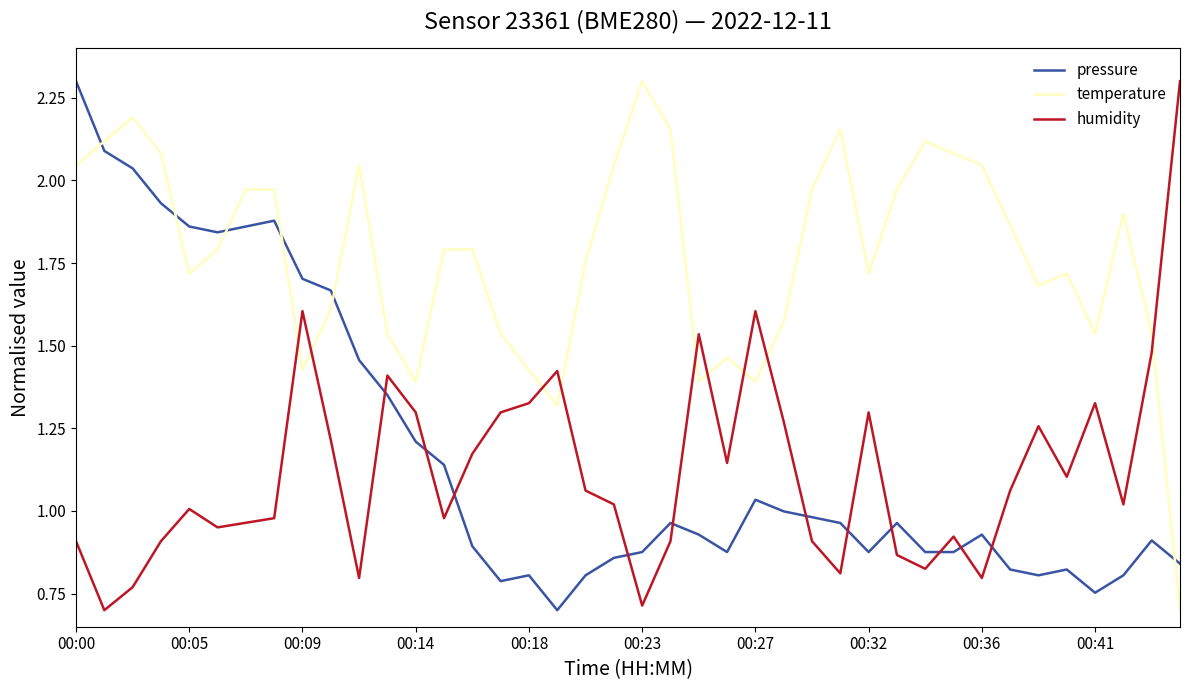

In humidity, how many points are lower than both neighbors (excluding endpoints)?

11